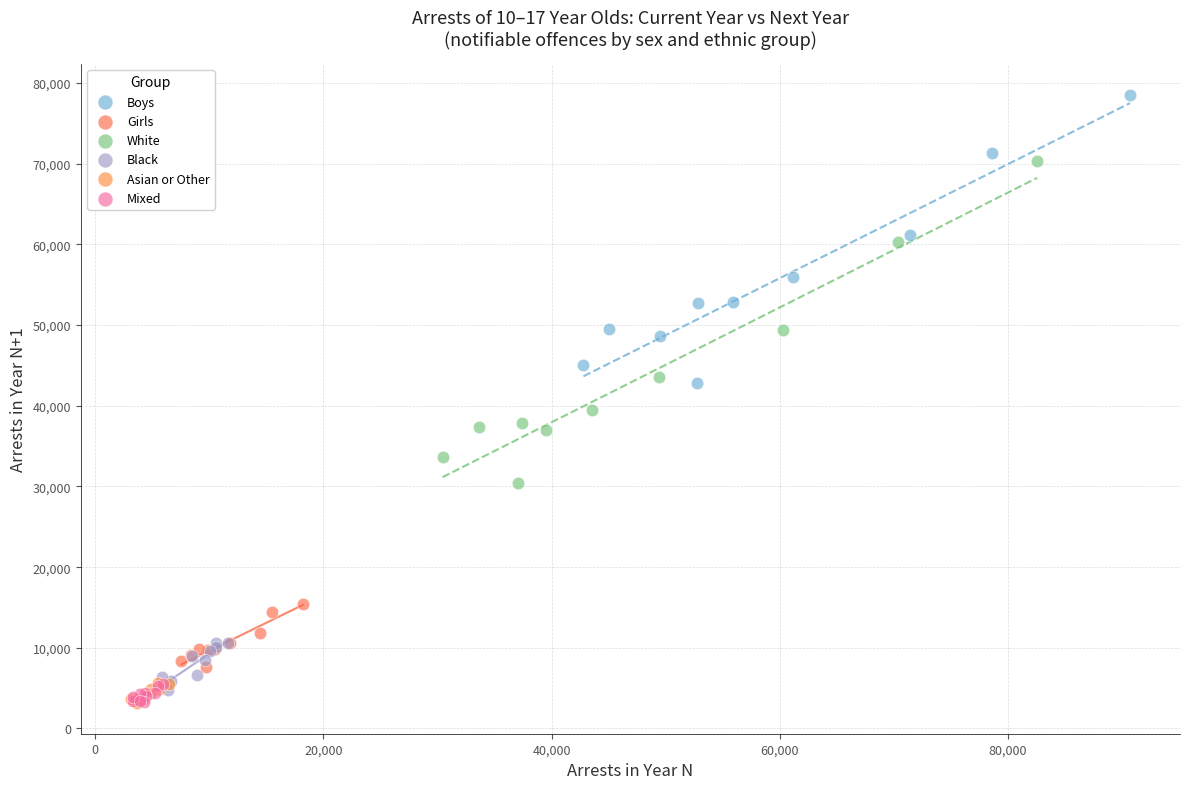

Which series contains the highest Y value?

Boys